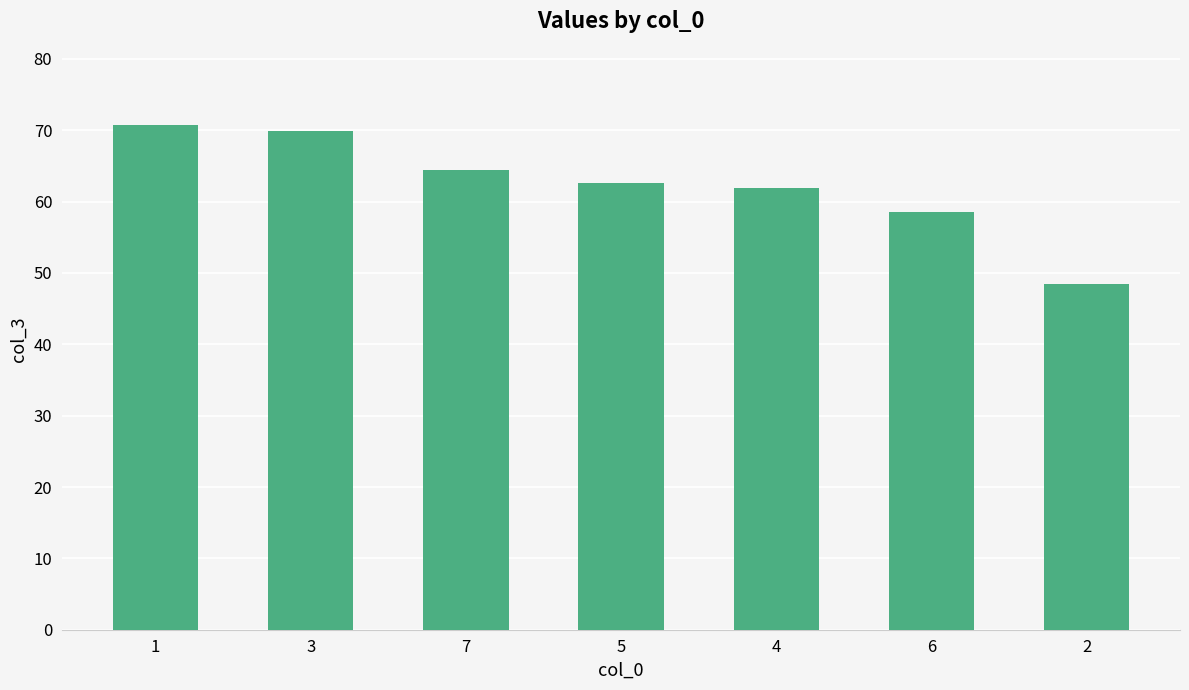

Which has a higher value, 6 or 3?

3